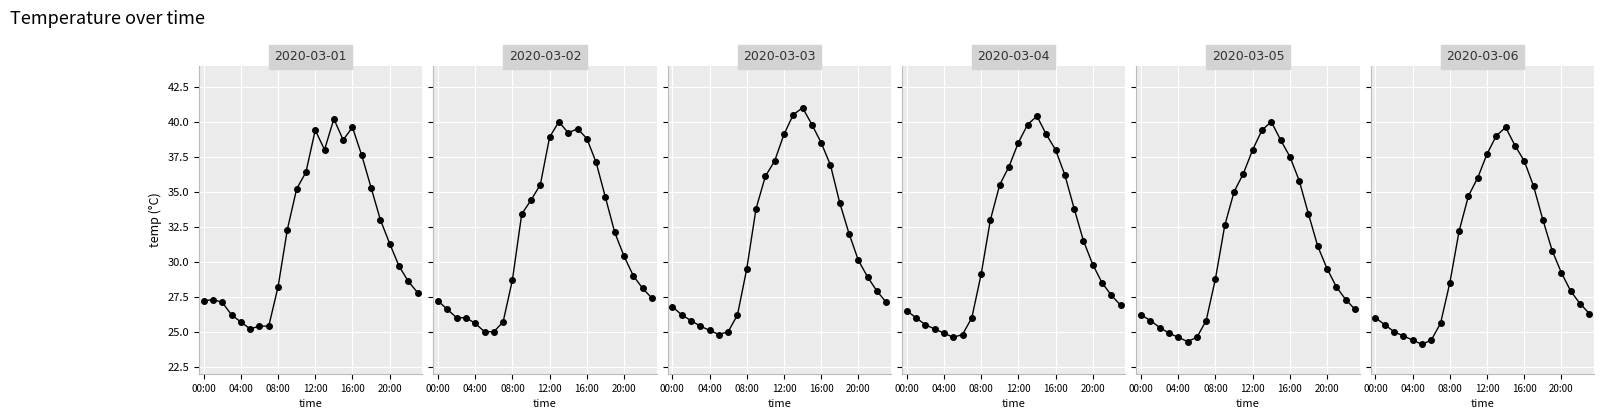

What is the difference between the maximum and minimum values in the 2020-03-05 series?

15.7